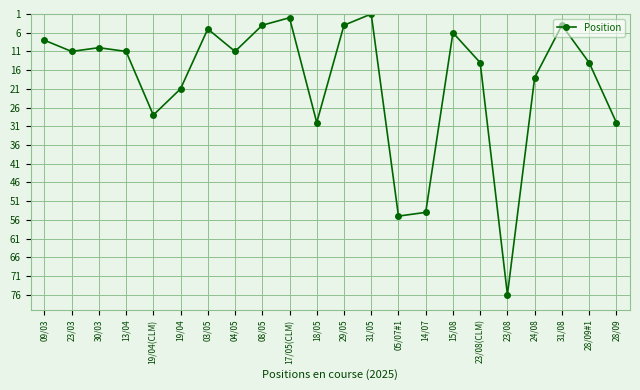

What is the maximum value shown in the chart?

76